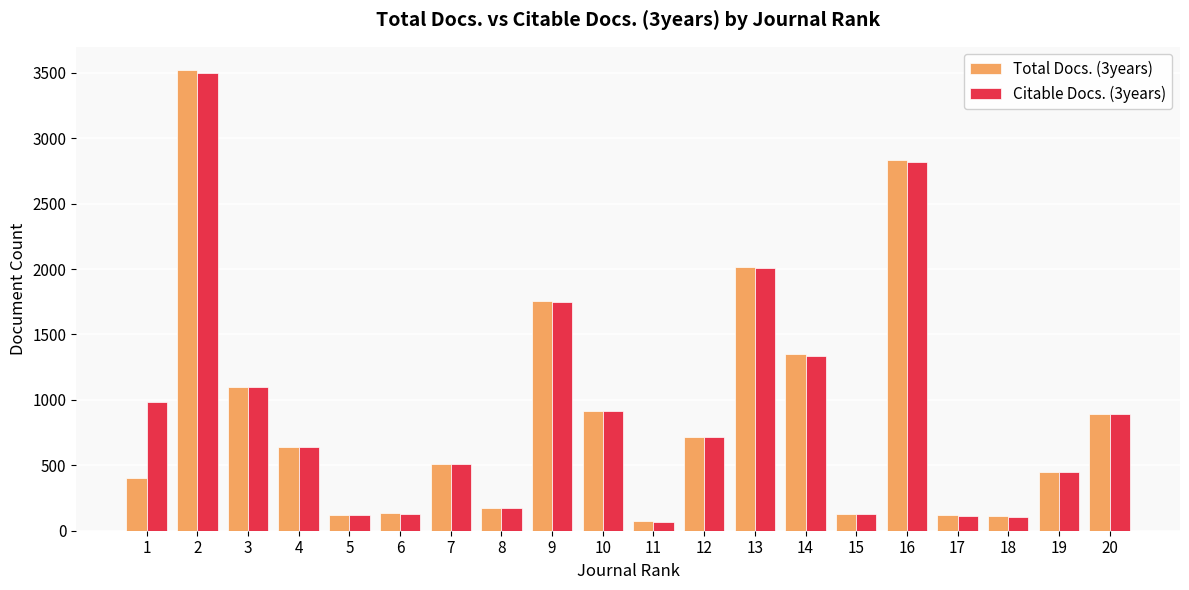

At which category does the chart reach its peak across all series?

2